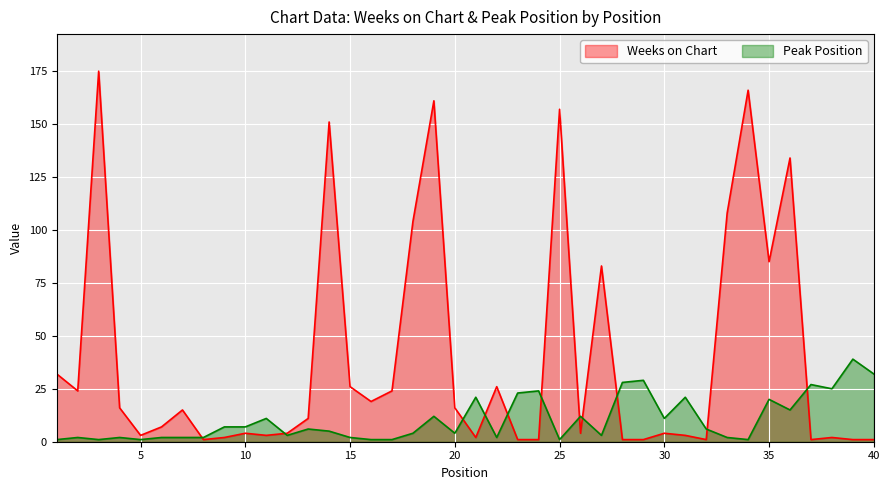

Reading right to left, extract all data points from this chart.

Weeks on Chart: 1	1	2	1	134	85	166	108	1	3	4	1	1	83	4	157	1	1	26	2	16	161	104	24	19	26	151	11	4	3	4	2	1	15	7	3	16	175	24	32
Peak Position: 32	39	25	27	15	20	1	2	6	21	11	29	28	3	12	1	24	23	2	21	4	12	4	1	1	2	5	6	3	11	7	7	2	2	2	1	2	1	2	1